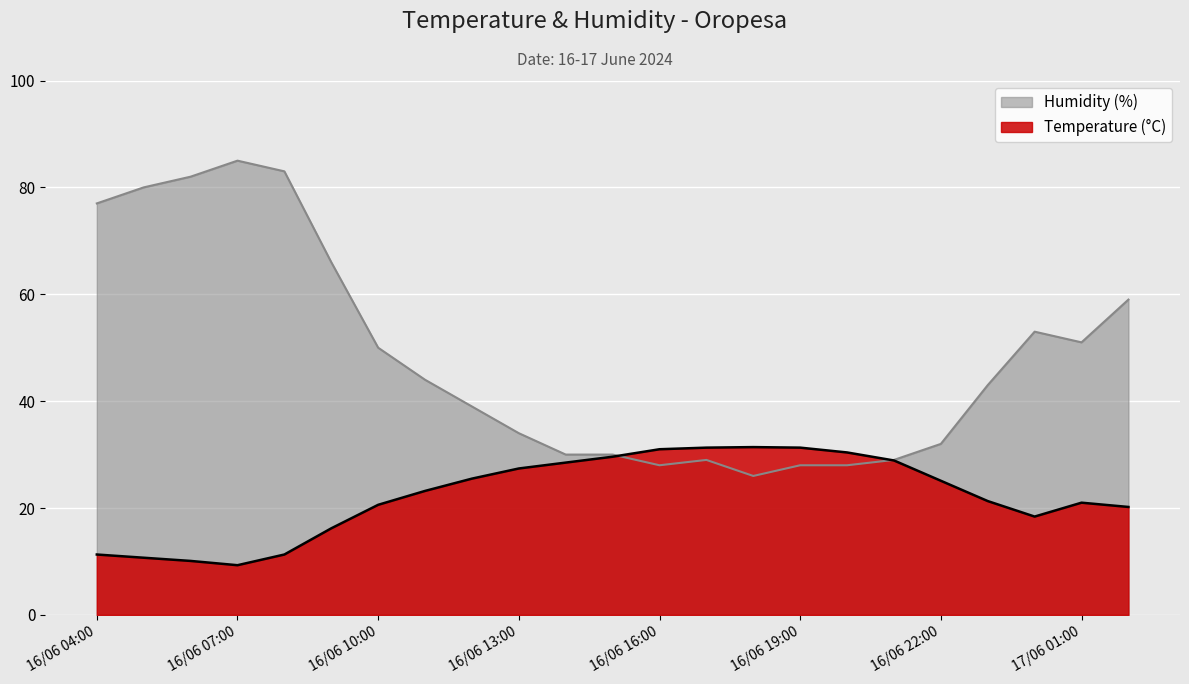

Reading left to right, what are all the values shown in this chart?

Temperature (°C): 16/06 04:00=11.3	16/06 05:00=10.7	16/06 06:00=10.1	16/06 07:00=9.3	16/06 08:00=11.3	16/06 09:00=16.2	16/06 10:00=20.6	16/06 11:00=23.2	16/06 12:00=25.5	16/06 13:00=27.4	16/06 14:00=28.5	16/06 15:00=29.6	16/06 16:00=31.0	16/06 17:00=31.3	16/06 18:00=31.4	16/06 19:00=31.3	16/06 20:00=30.4	16/06 21:00=28.9	16/06 22:00=25.1	16/06 23:00=21.3	17/06 00:00=18.4	17/06 01:00=21.0	17/06 02:00=20.2
Humidity (%): 16/06 04:00=77.0	16/06 05:00=80.0	16/06 06:00=82.0	16/06 07:00=85.0	16/06 08:00=83.0	16/06 09:00=66.0	16/06 10:00=50.0	16/06 11:00=44.0	16/06 12:00=39.0	16/06 13:00=34.0	16/06 14:00=30.0	16/06 15:00=30.0	16/06 16:00=28.0	16/06 17:00=29.0	16/06 18:00=26.0	16/06 19:00=28.0	16/06 20:00=28.0	16/06 21:00=29.0	16/06 22:00=32.0	16/06 23:00=43.0	17/06 00:00=53.0	17/06 01:00=51.0	17/06 02:00=59.0